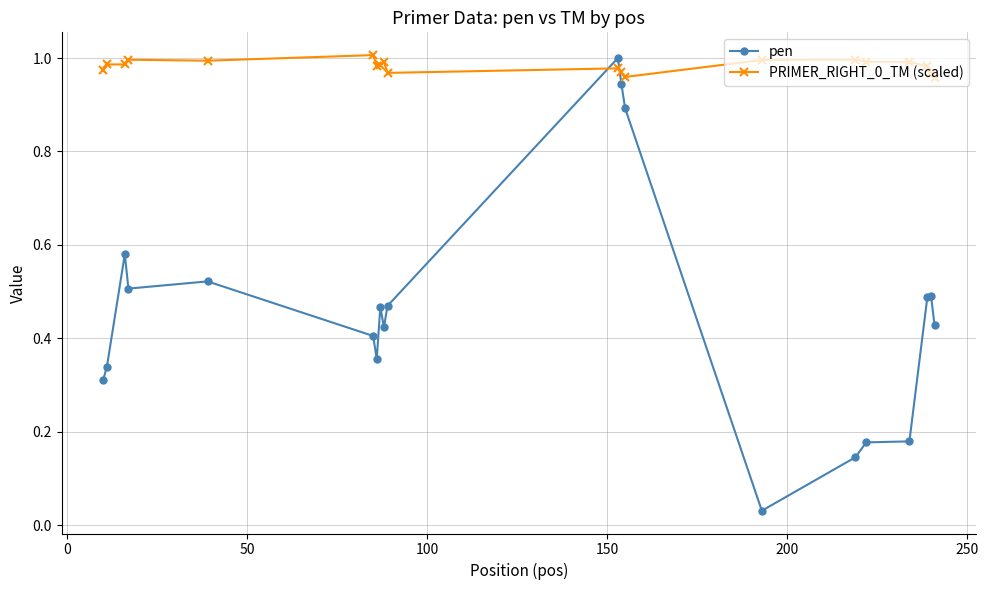

True or false: pen and PRIMER_RIGHT_0_TM (scaled) intersect in this chart.

True